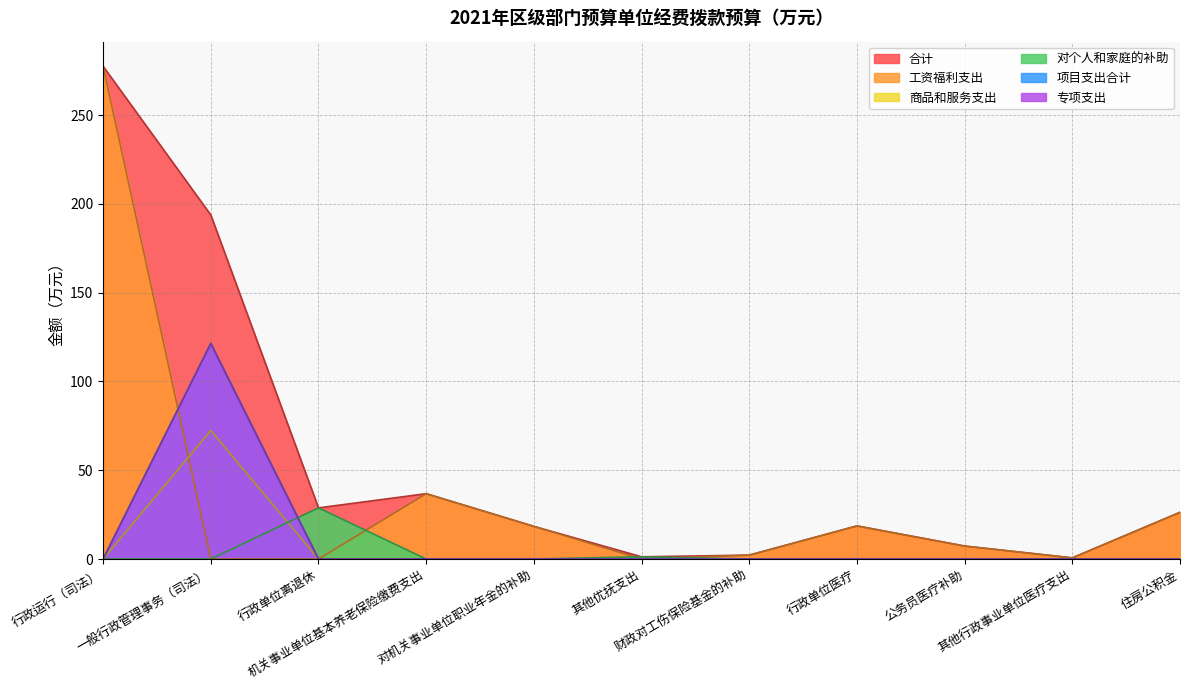

At how many categories does at least one series exceed 153?

2